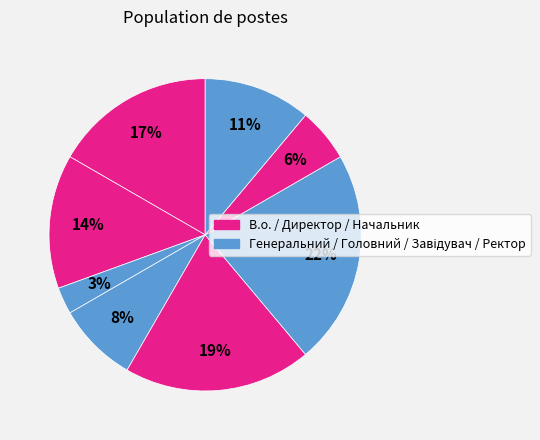

How many slices are in this pie chart?

8